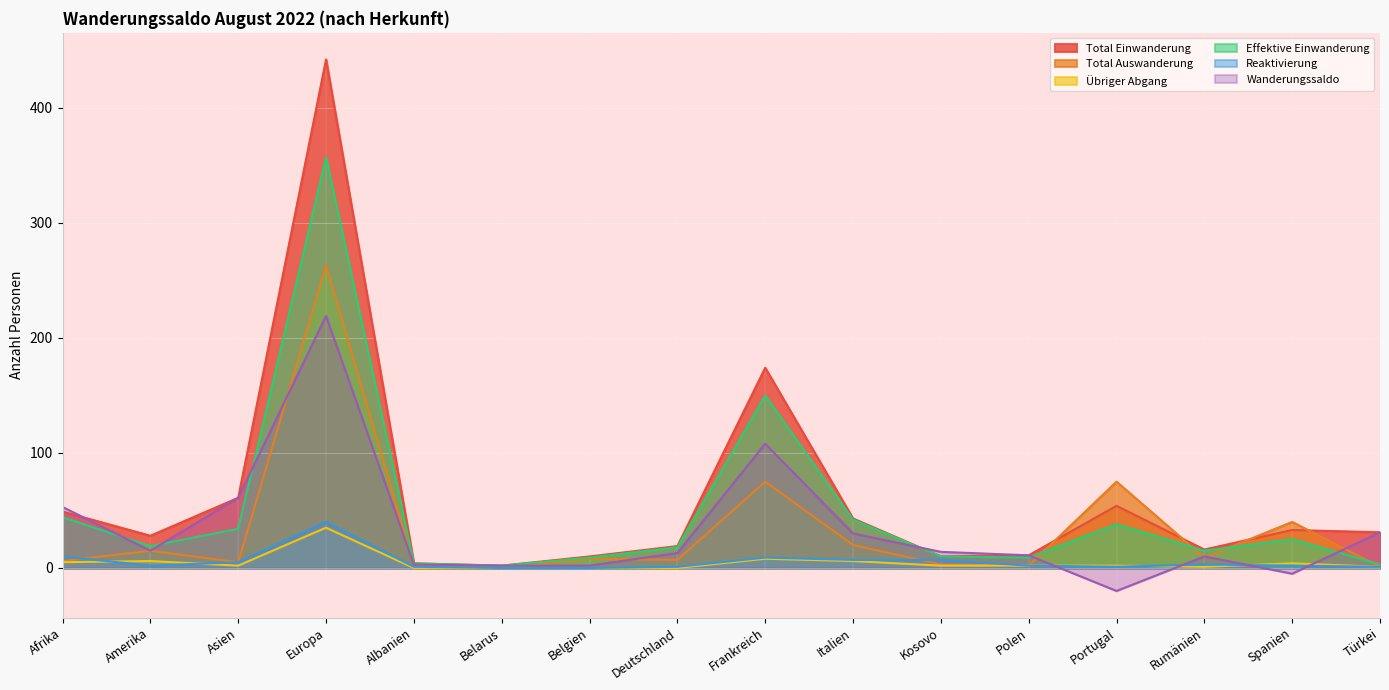

What is the average value of the Übriger Abgang series?

5